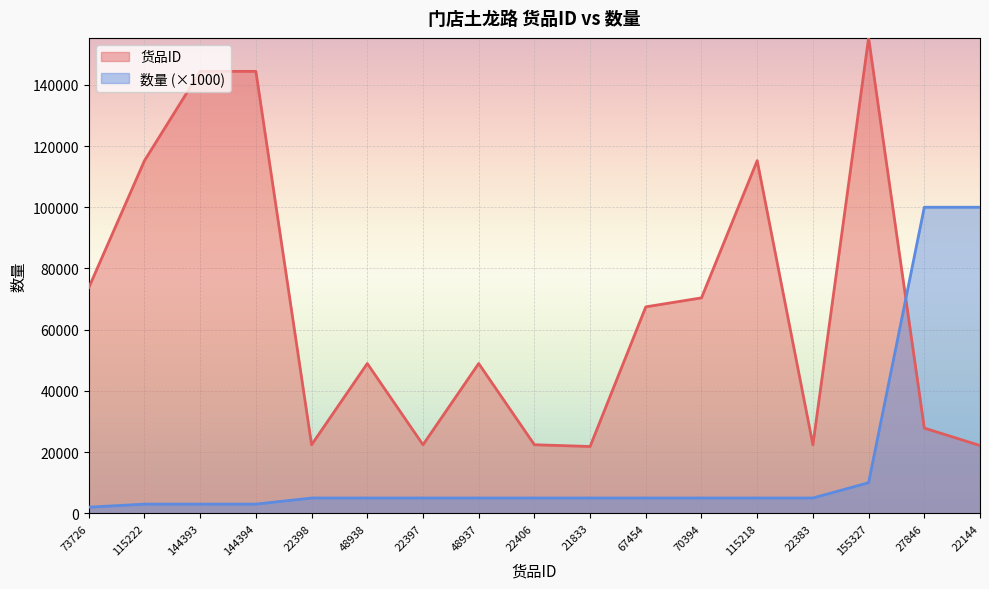

Does the chart display data point markers on the line(s)?

No